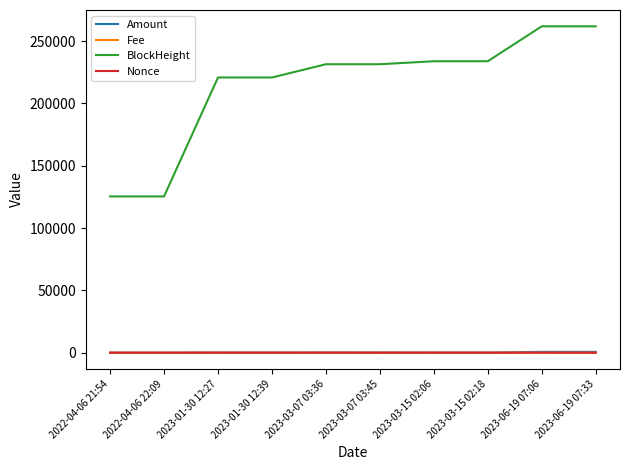

The value of Amount at 2023-03-15 02:06 is 84.8. True or false?

True